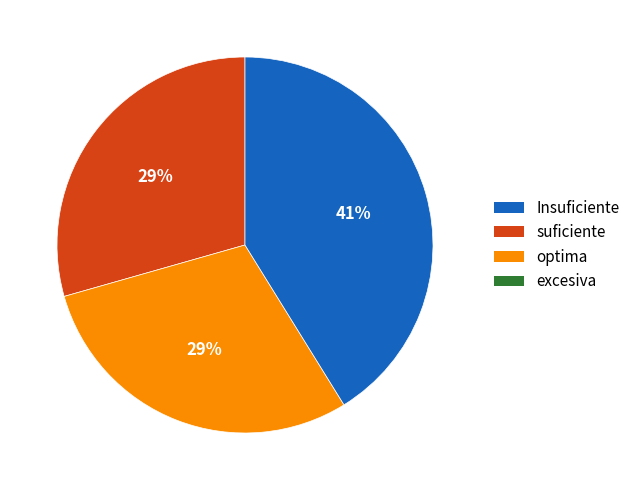

To the nearest percent, what is the difference between the largest and smallest slice percentages?

12%